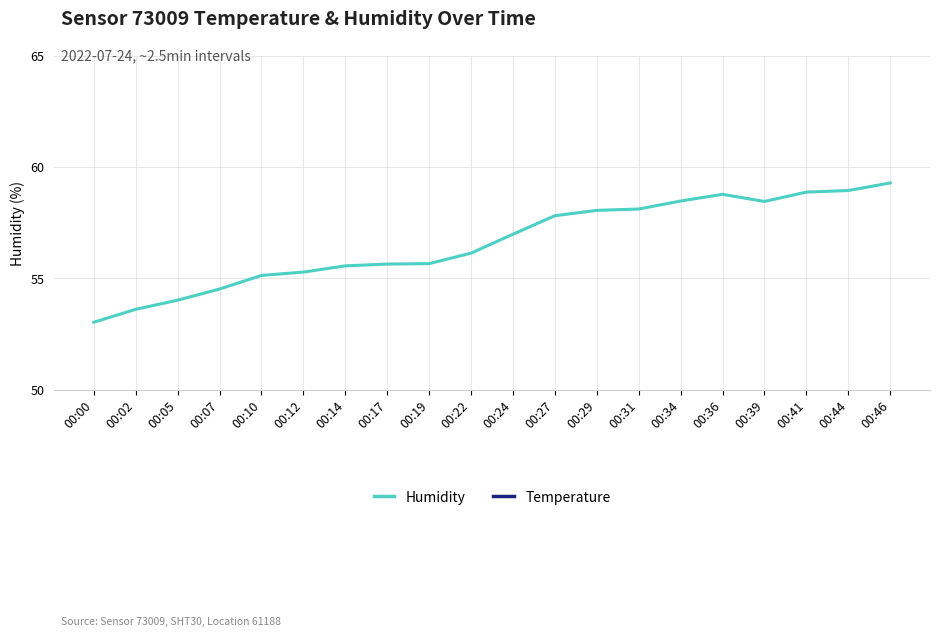

Reading right to left, what are all the values shown in this chart?

Humidity: 00:46=59.3	00:44=58.9	00:41=58.9	00:39=58.5	00:36=58.8	00:34=58.5	00:31=58.1	00:29=58.0	00:27=57.8	00:24=57.0	00:22=56.1	00:19=55.7	00:17=55.6	00:14=55.6	00:12=55.3	00:10=55.1	00:07=54.5	00:05=54.0	00:02=53.6	00:00=53.0
Temperature: 00:46=26.2	00:44=26.4	00:41=26.4	00:39=26.5	00:36=26.6	00:34=26.5	00:31=26.6	00:29=26.6	00:27=26.7	00:24=26.8	00:22=26.8	00:19=26.9	00:17=26.9	00:14=26.9	00:12=27.0	00:10=27.0	00:07=27.0	00:05=27.0	00:02=27.0	00:00=27.0